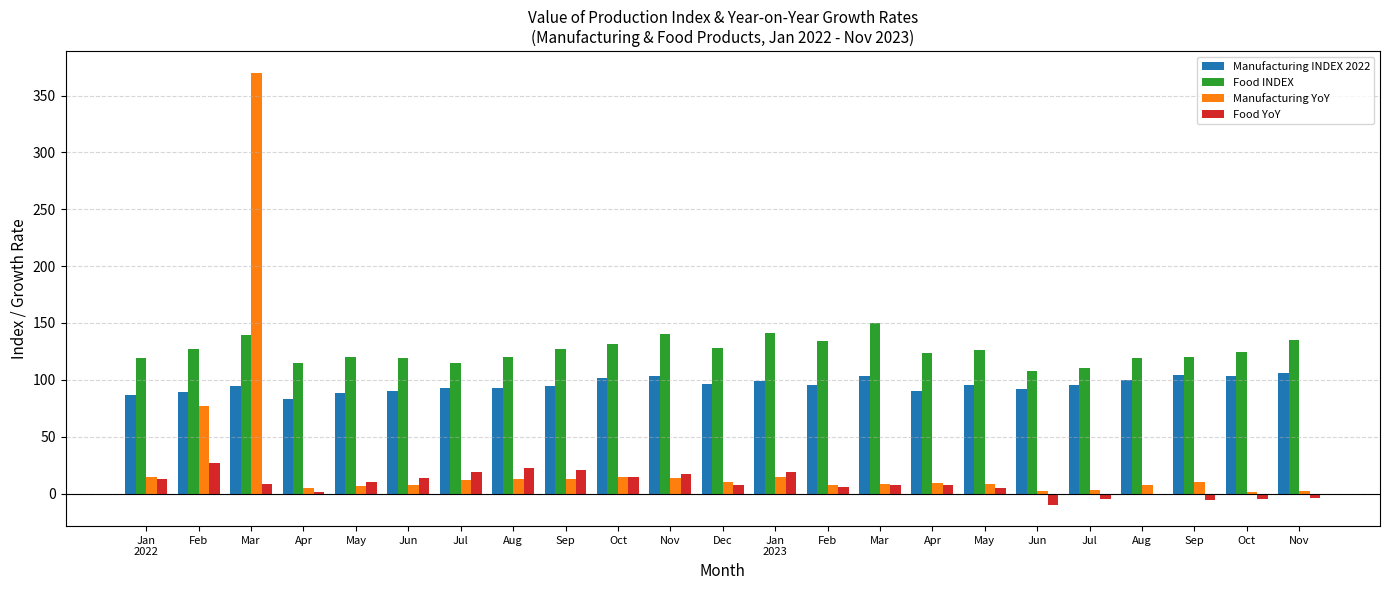

Where is Food INDEX nearest to the value 128?

Dec
